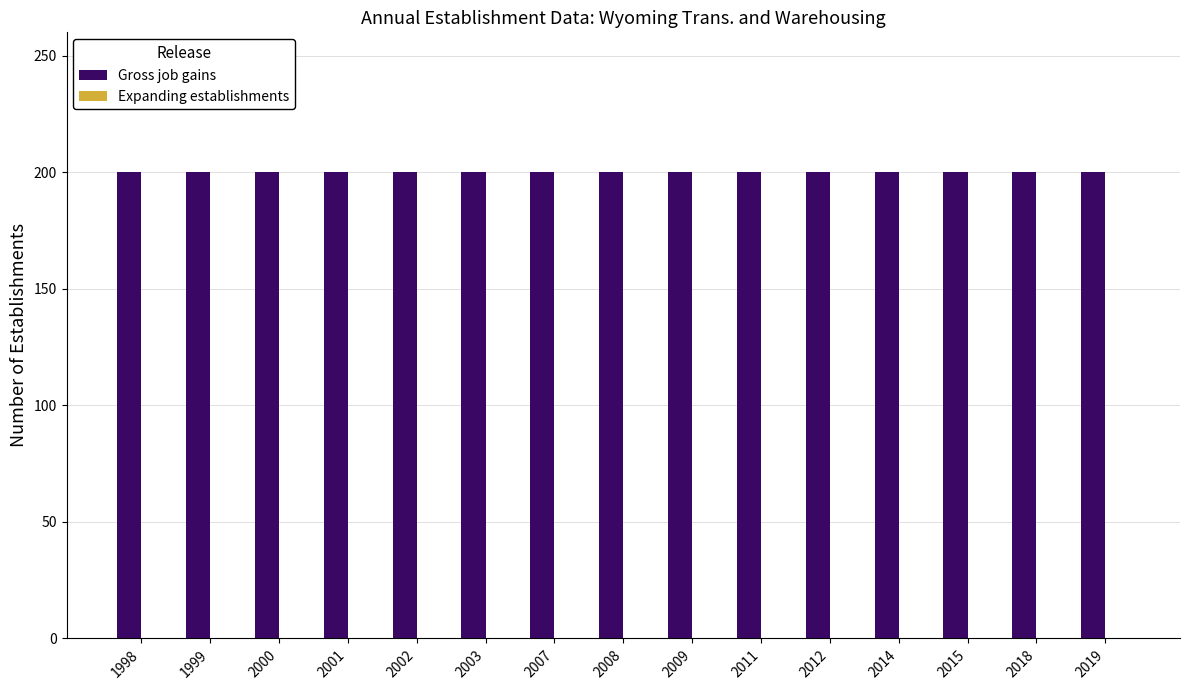

At 1998, list the series in order from smallest to largest.

Expanding establishments, Gross job gains